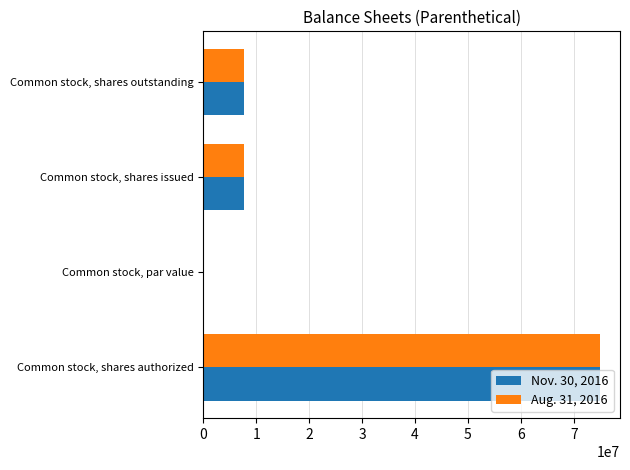

True or false: Aug. 31, 2016 has a value of 7750000.0 at Common stock, shares issued.

True